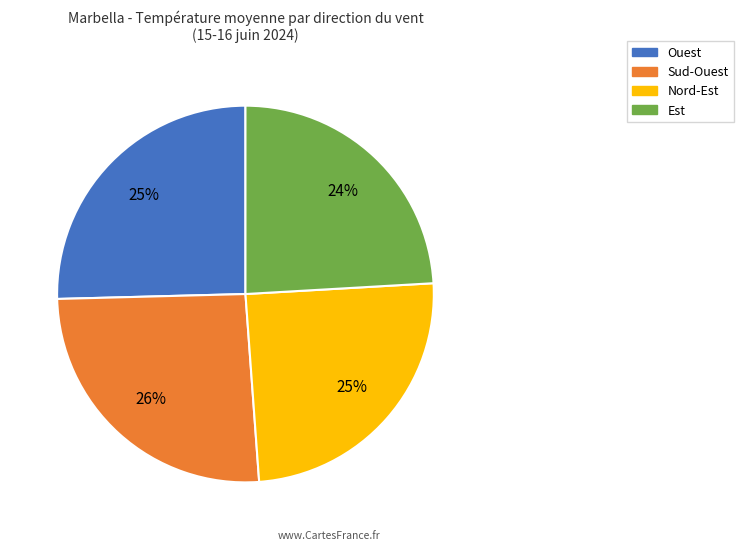

Is there any slice that represents more than half of the pie?

No